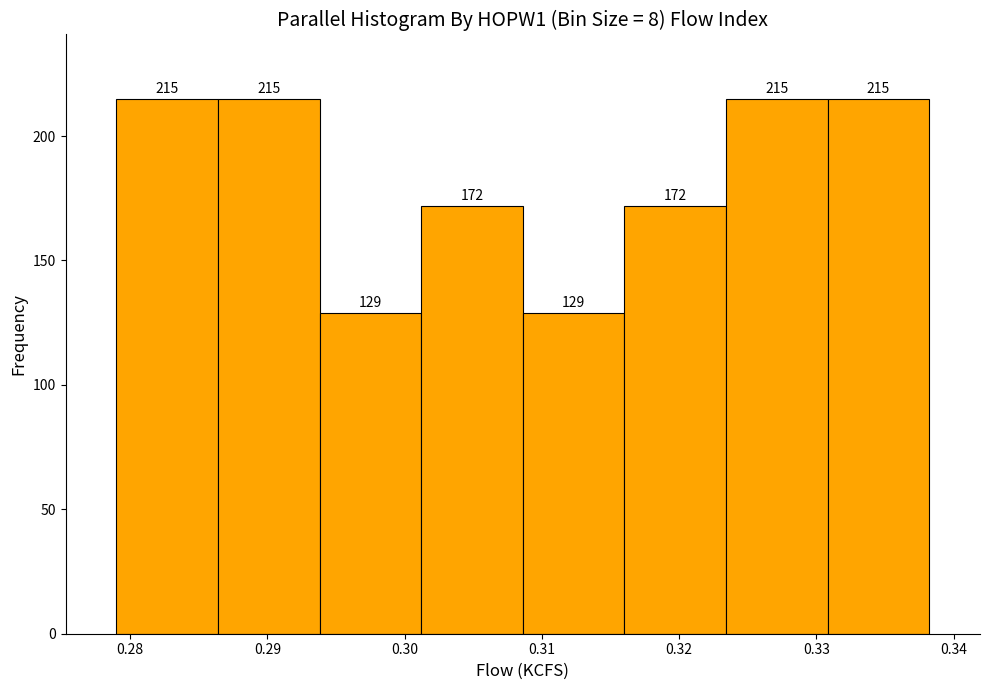

Reading left to right, transcribe this chart: for each bar, give the range it covers on the x-axis and its height. The bar edges are not printed on the chart, so give them approximately, as read against the axis.

0.279 to 0.286: 215
0.286 to 0.294: 215
0.294 to 0.301: 129
0.301 to 0.309: 172
0.309 to 0.316: 129
0.316 to 0.323: 172
0.323 to 0.331: 215
0.331 to 0.338: 215